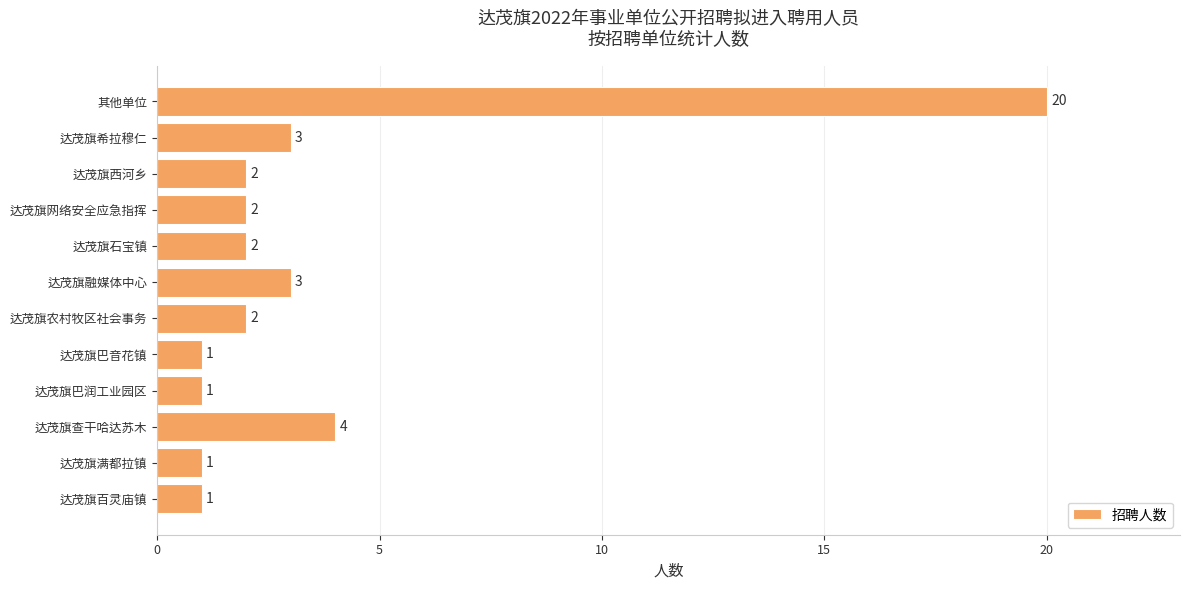

How many values are below 2?

4